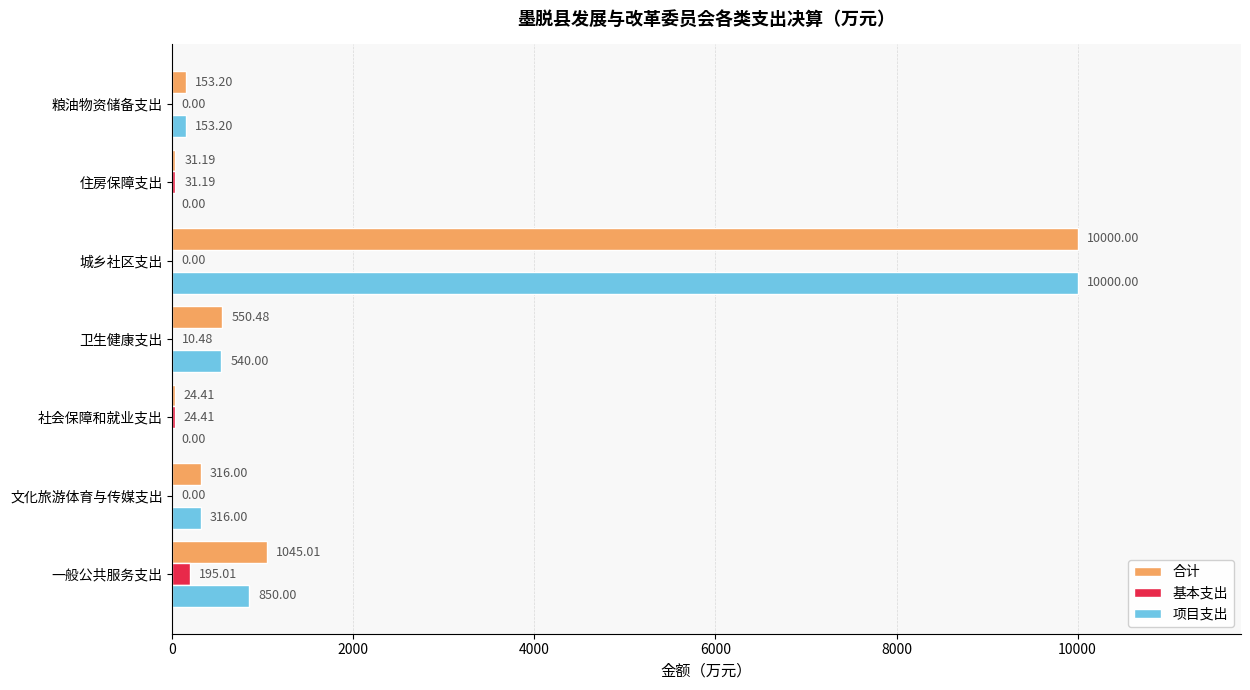

Where is 基本支出 nearest to the value 97?

住房保障支出